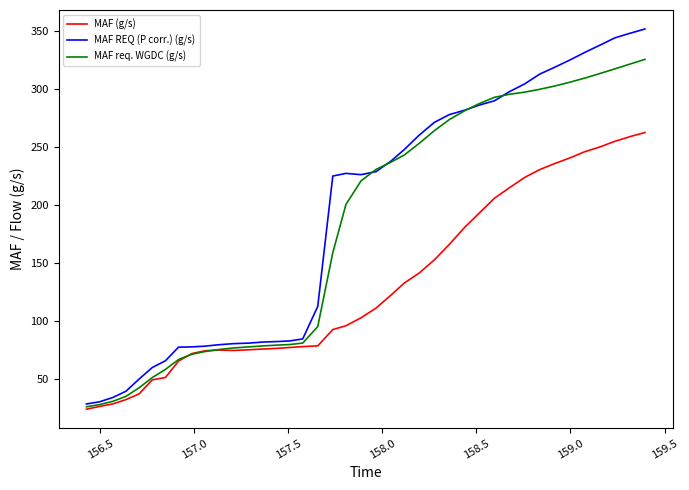

Rank the series by their maximum value, from lowest to highest.

MAF (g/s), MAF req. WGDC (g/s), MAF REQ (P corr.) (g/s)